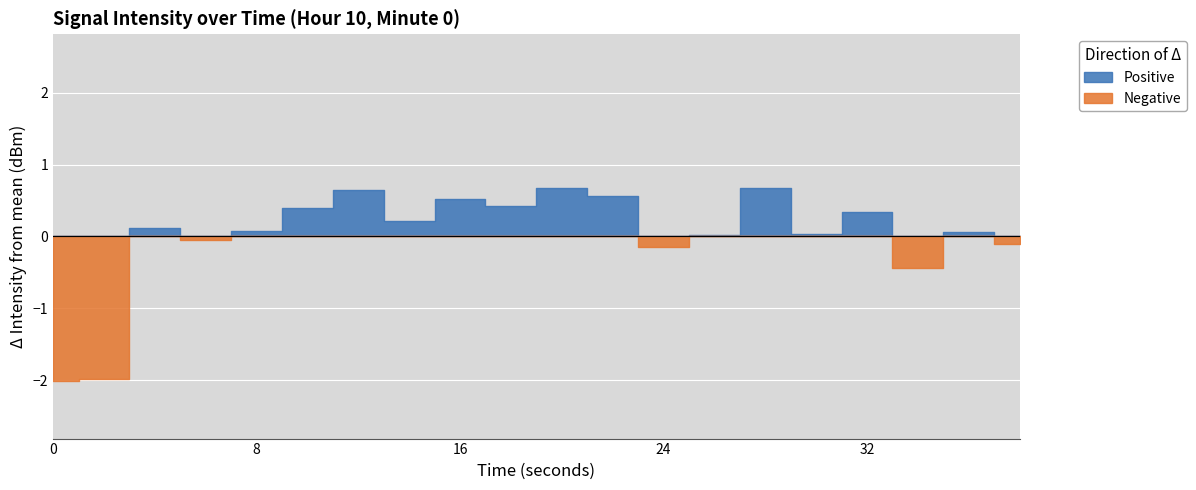

How many data points does each series have?

20